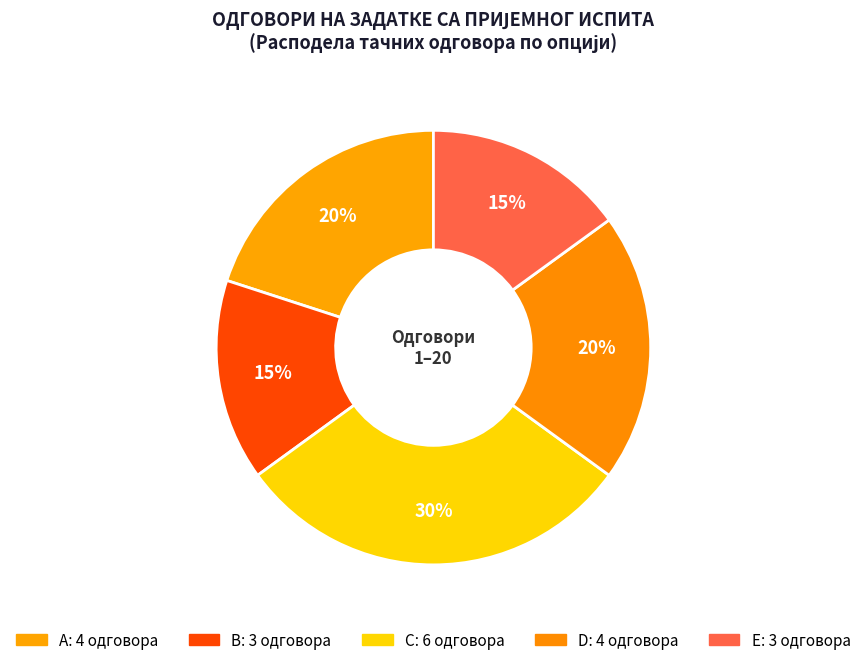

How many segments does this pie chart have?

5